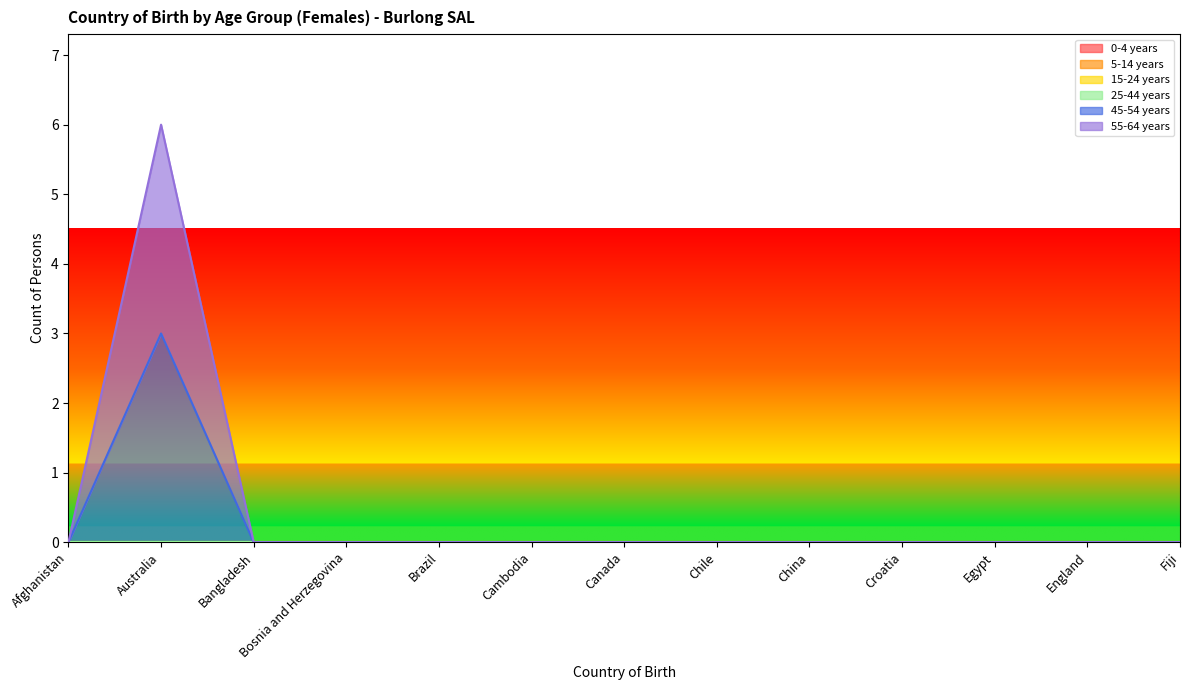

True or false: 15-24 years and 5-14 years cross at least once.

False